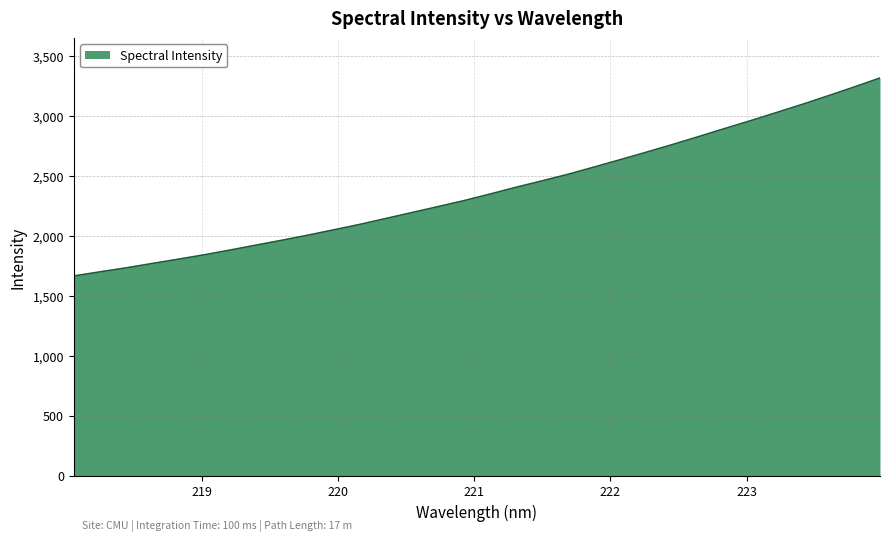

Reading right to left, extract all data points from this chart.

3318.8	3242.8	3169.7	3098.0	3029.1	2960.8	2895.2	2828.0	2762.5	2698.6	2636.6	2575.1	2515.0	2460.1	2406.5	2350.0	2295.2	2245.1	2195.5	2146.2	2096.9	2051.5	2006.7	1964.1	1923.2	1882.1	1842.0	1805.5	1769.6	1733.1	1700.0	1665.8